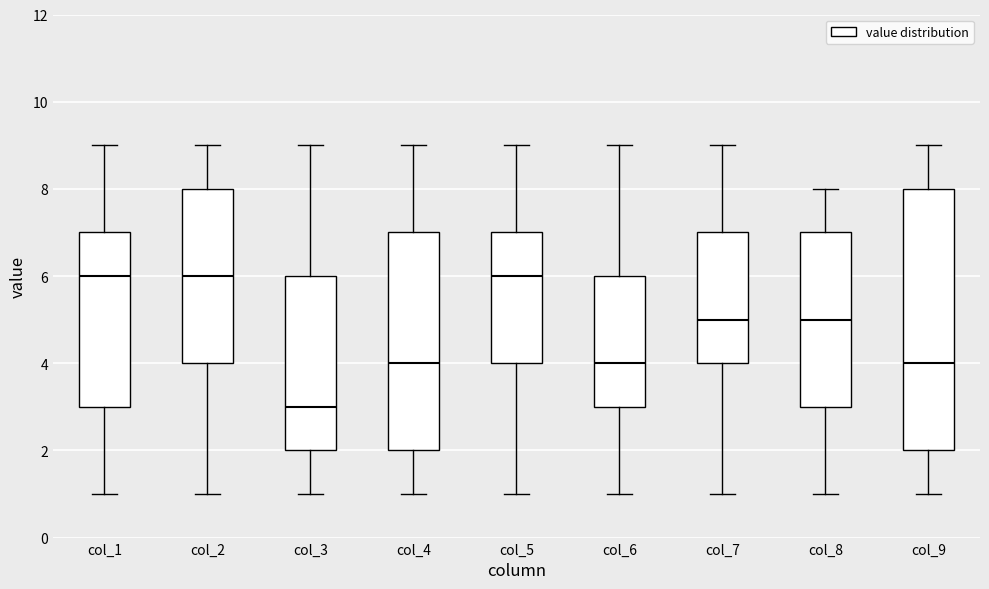

Reading left to right, read every box against the y-axis: the position of its median line, the range the box covers, and the ends of its whiskers. The values are not printed on the chart, so give them approximately, as read against the axis.

col_1: median 6, box 3 to 7, whiskers 1 to 9
col_2: median 6, box 4 to 8, whiskers 1 to 9
col_3: median 3, box 2 to 6, whiskers 1 to 9
col_4: median 4, box 2 to 7, whiskers 1 to 9
col_5: median 6, box 4 to 7, whiskers 1 to 9
col_6: median 4, box 3 to 6, whiskers 1 to 9
col_7: median 5, box 4 to 7, whiskers 1 to 9
col_8: median 5, box 3 to 7, whiskers 1 to 8
col_9: median 4, box 2 to 8, whiskers 1 to 9